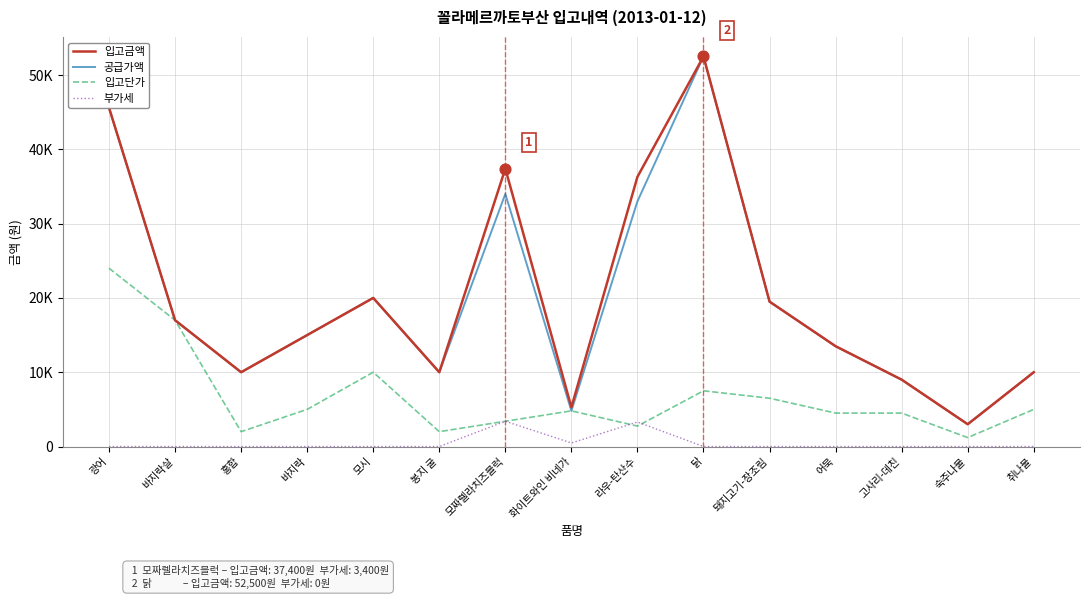

Is the value of 부가세 at 취나물 greater than the value of 입고단가 at 화이트와인 비네가?

No